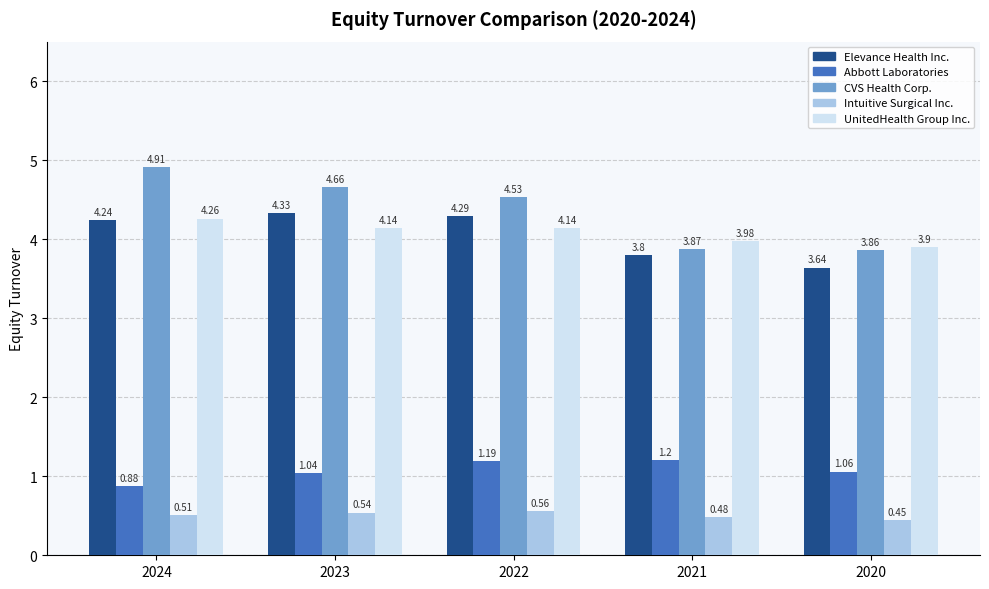

How many data points does each series have?

5